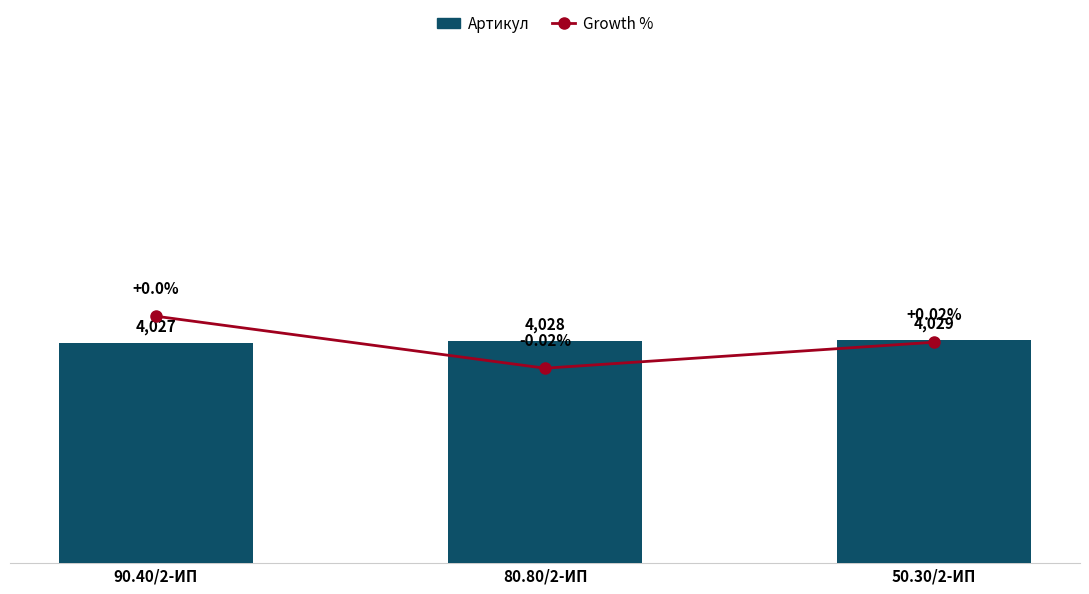

The Growth % series shows 4090 at 90.40/2-ИП. True or false?

True